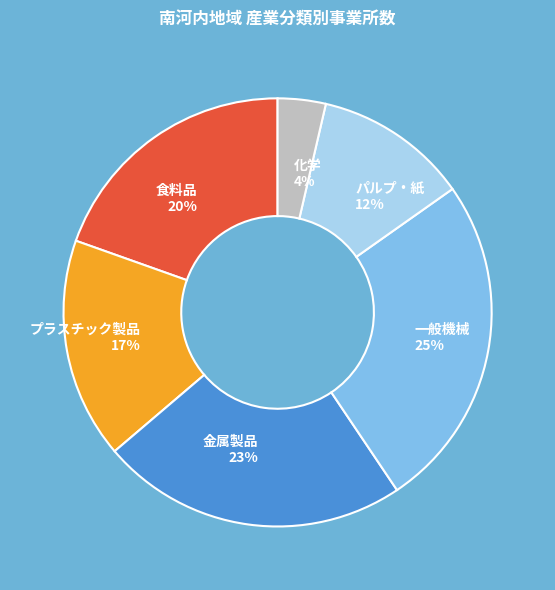

Is there a majority slice in this chart?

No